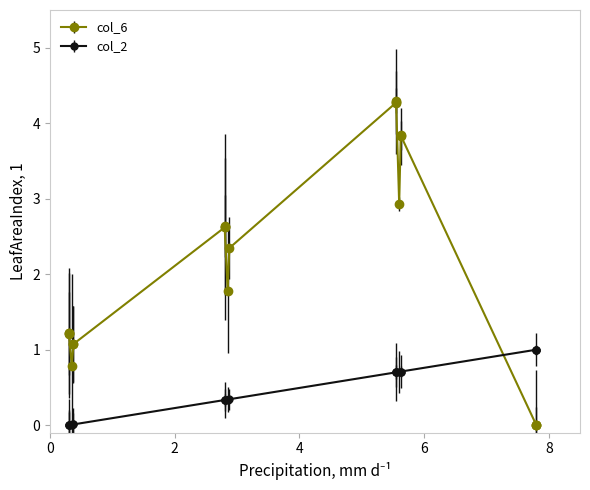

What is the greatest value displayed?

4.3